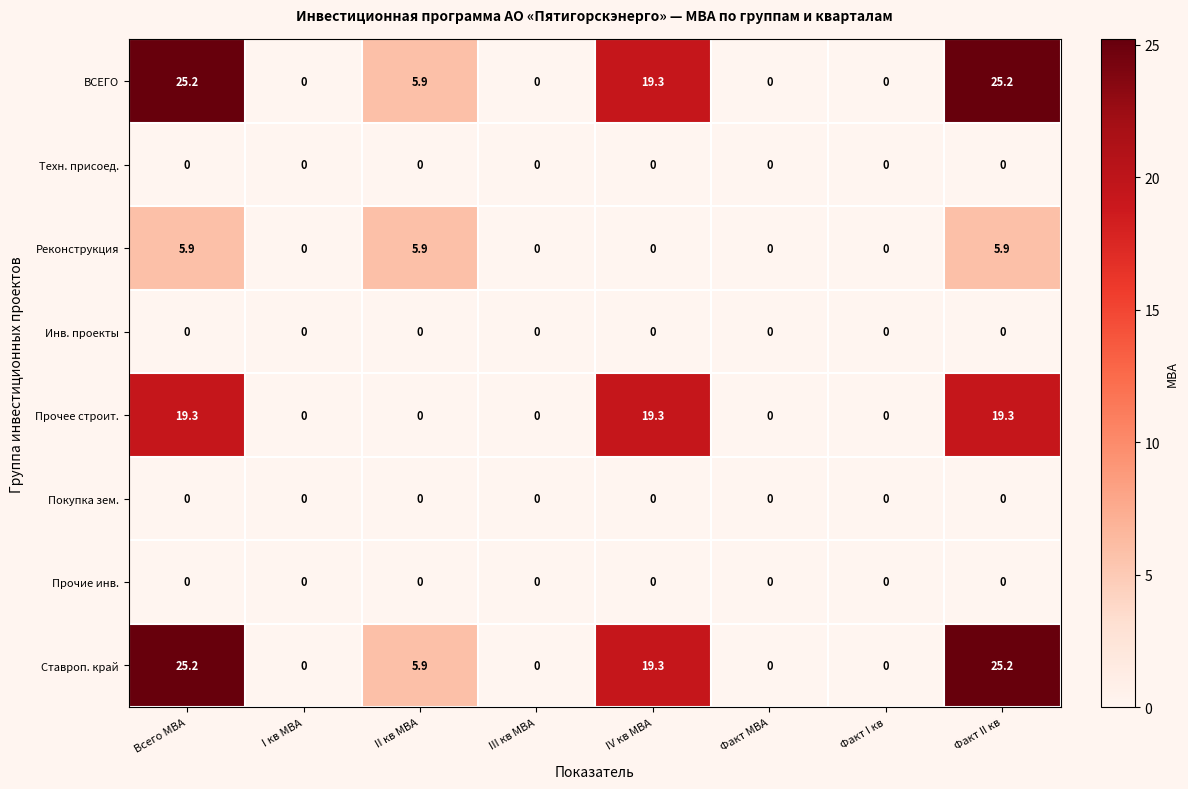

The Прочее строит. series shows 8.6 at Факт II кв. True or false?

False